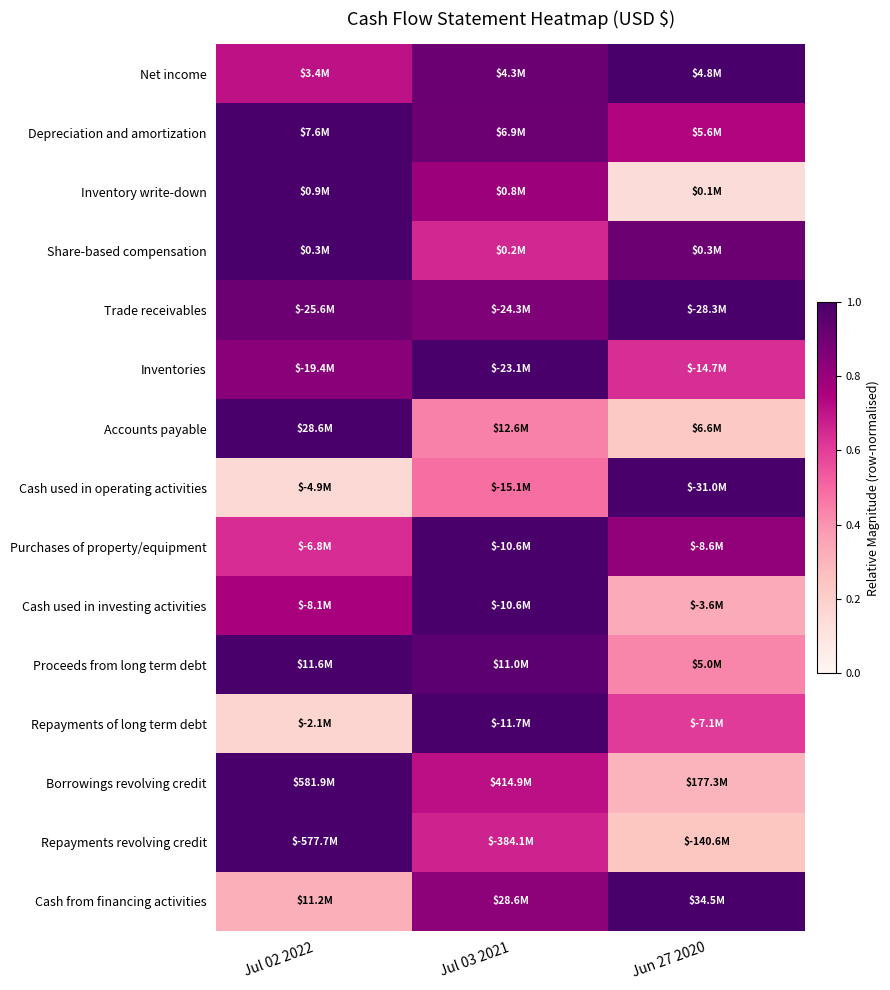

At which category does the chart reach its peak across all series?

Jun 27 2020